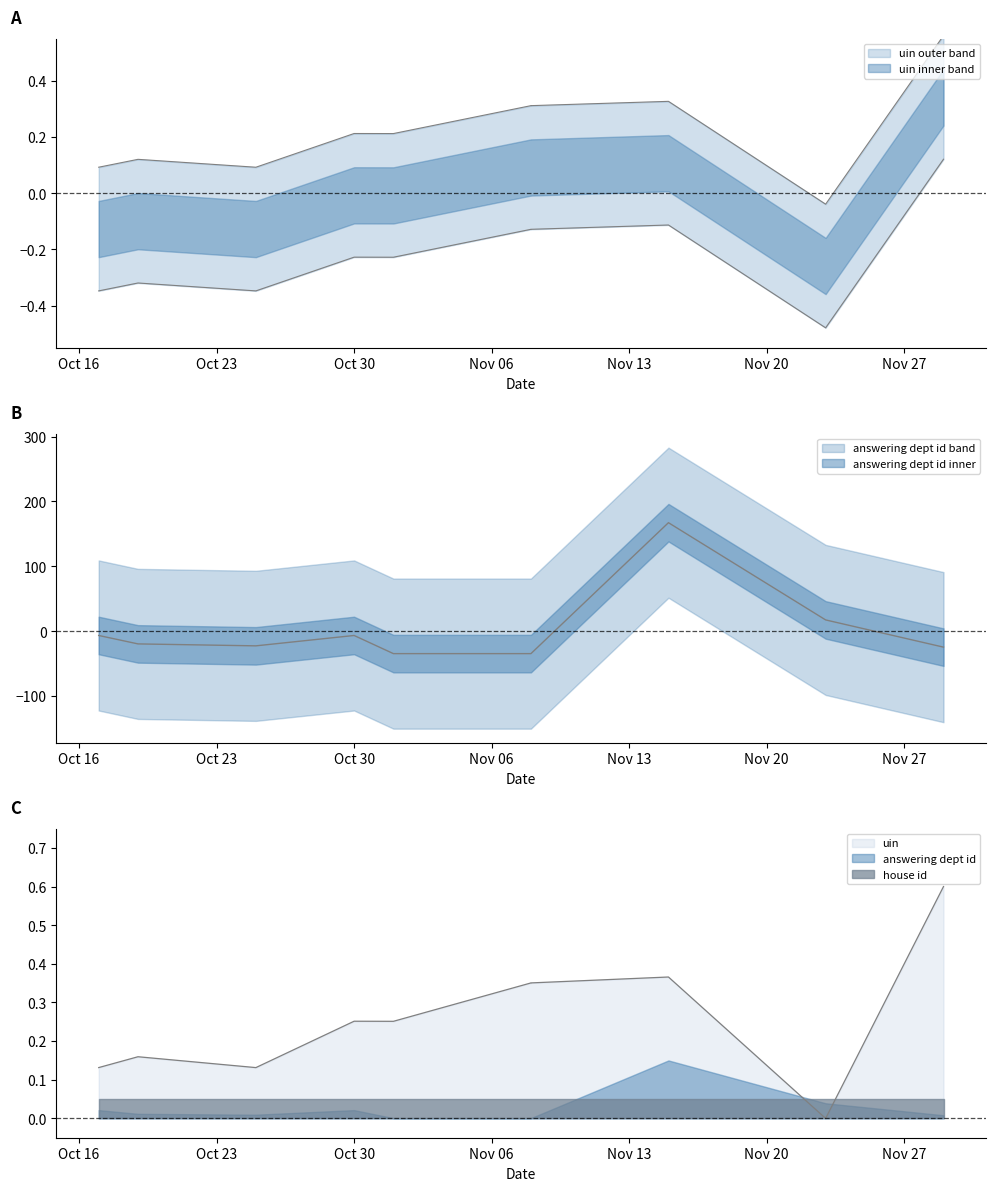

What is the difference between the maximum and minimum values in the uin series?

0.6